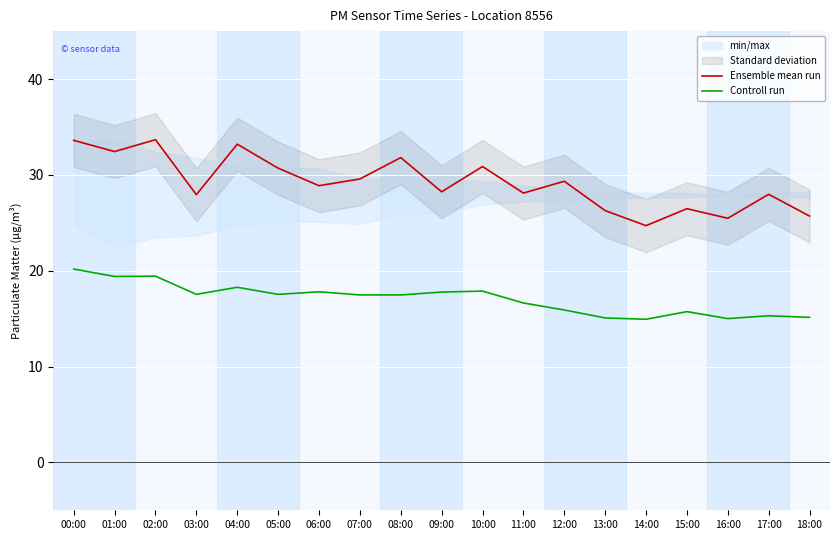

True or false: Controll run and Ensemble mean run intersect in this chart.

False